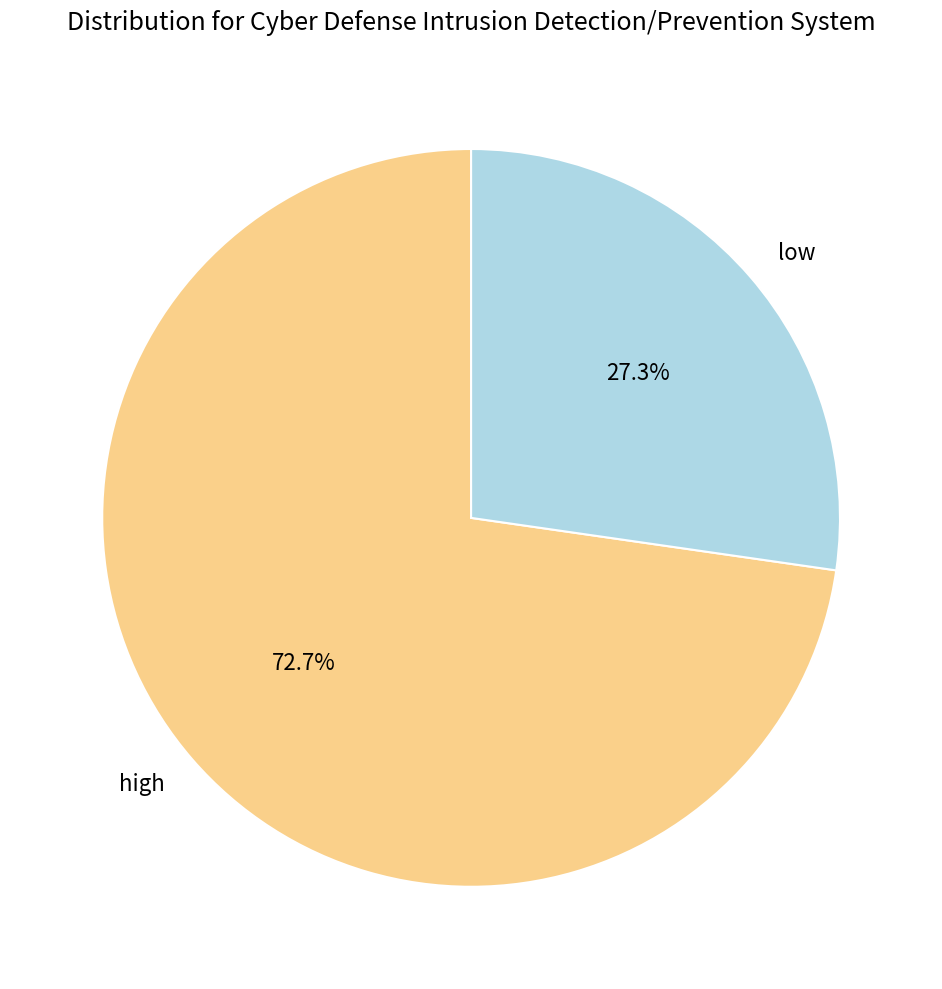

What percentage is the low slice, to the nearest percent?

27%